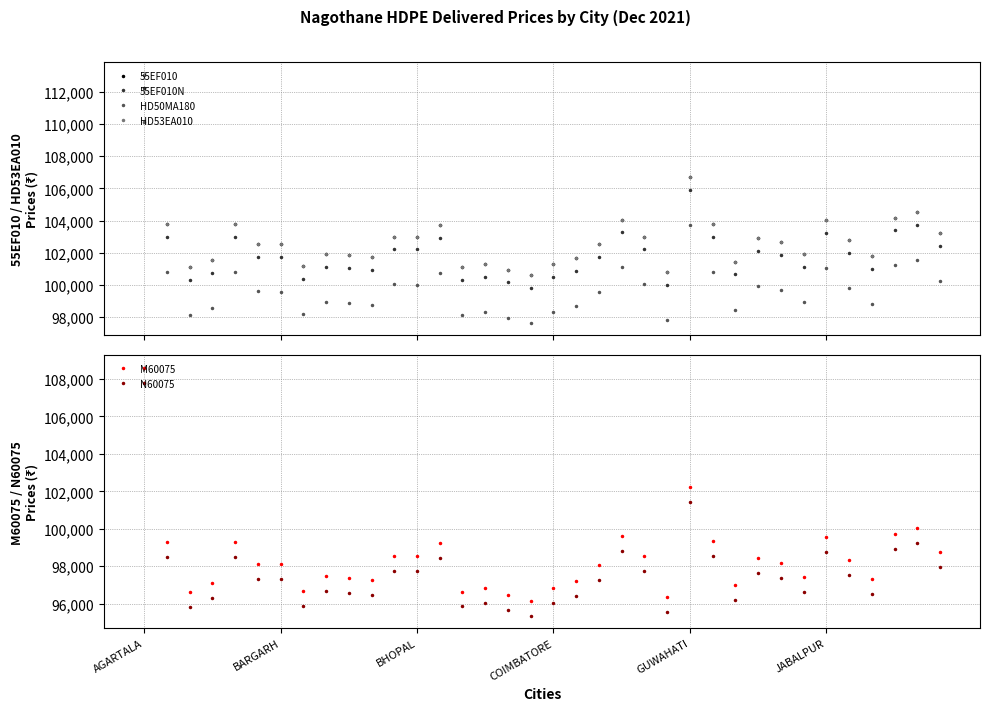

Reading right to left, extract all data points from this chart.

55EF010: 103197	104506	104185	101800	102798	104023	101902	102657	102900	101448	103801	106690	100805	103005	104062	102550	101684	101295	100620	100953	101315	101115	103703	103002	103005	101721	101835	101921	101143	102556	102560	103781	101553	101100	103784	113062
55EF010N: 102397	103706	103385	101000	101998	103223	101102	101857	102100	100648	103001	105890	100005	102205	103262	101750	100884	100495	99820	100153	100515	100315	102903	102202	102205	100921	101035	101121	100343	101756	101760	102981	100753	100300	102984	112262
HD50MA180: 100217	101526	101215	98820	99818	101043	98922	99687	99920	98468	100821	103720	97835	100025	101082	99580	98704	98315	97640	97973	98335	98145	100723	100022	100025	98741	98855	98941	98173	99586	99590	100801	98573	98120	100804	110092
HD53EA010: 103197	104506	104185	101800	102798	104023	101902	102657	102900	101448	103801	106690	100805	103005	104062	102550	101684	101295	100620	100953	101315	101115	103703	103002	103005	101721	101835	101921	101143	102556	102560	103781	101553	101100	103784	113062
M60075: 98737	100036	99725	97340	98338	99563	97442	98197	98440	96988	99341	102230	96345	98535	99592	98090	97224	96835	96160	96493	96855	96655	99243	98542	98535	97261	97375	97461	96683	98096	98100	99311	97093	96640	99314	108602
N60075: 97937	99236	98925	96540	97538	98763	96642	97397	97640	96188	98541	101430	95545	97735	98792	97290	96424	96035	95360	95693	96055	95855	98443	97742	97735	96461	96575	96661	95883	97296	97300	98511	96293	95840	98514	107802